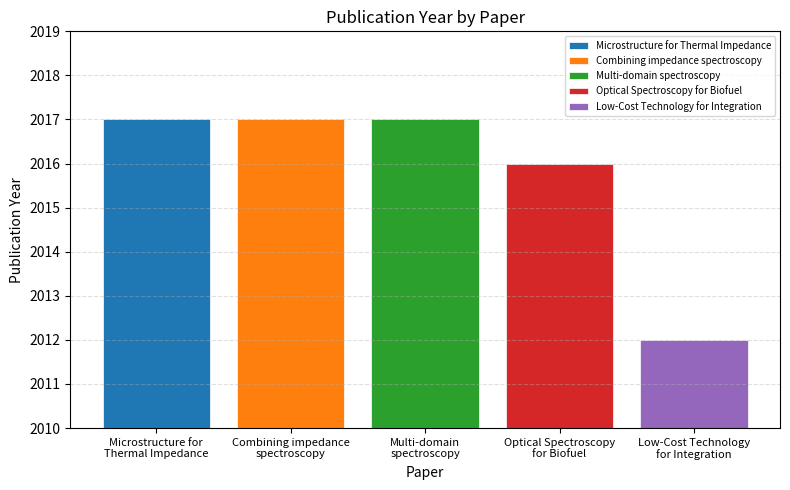

Reading left to right, list all the values displayed in this chart.

2017	2017	2017	2016	2012